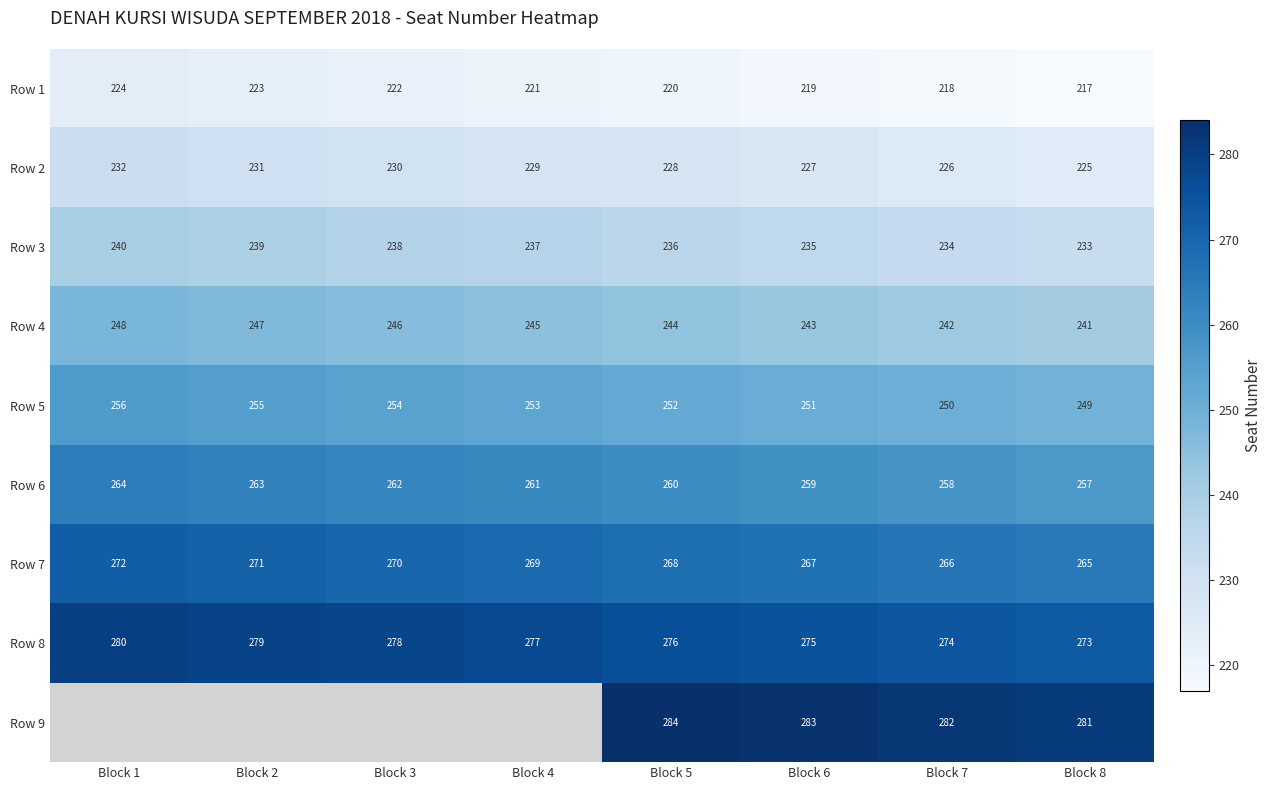

At which label is Row 1 closest to 220?

Block 5